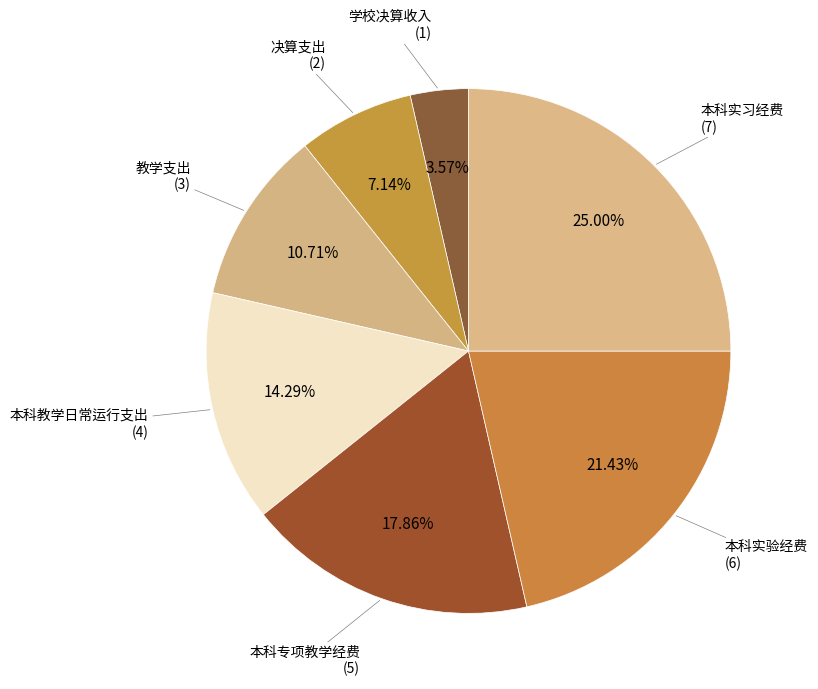

Rank the categories by value from lowest to highest.

学校决算收入, 决算支出, 教学支出, 本科教学日常运行支出, 本科专项教学经费, 本科实验经费, 本科实习经费